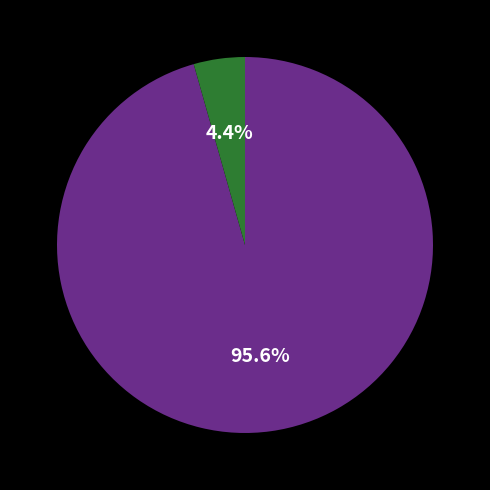

Is there a majority slice in this chart?

Yes